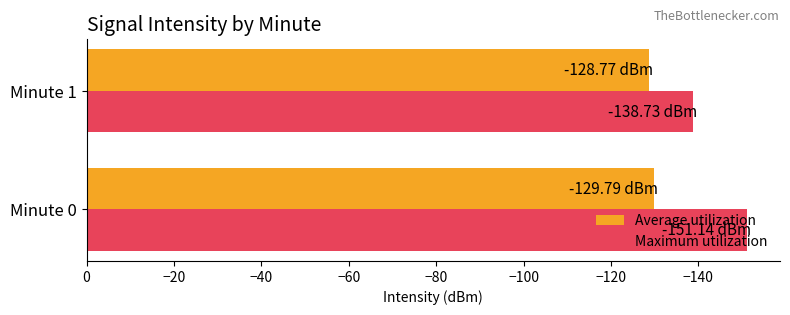

What is the sum of all Maximum utilization values?

-289.9